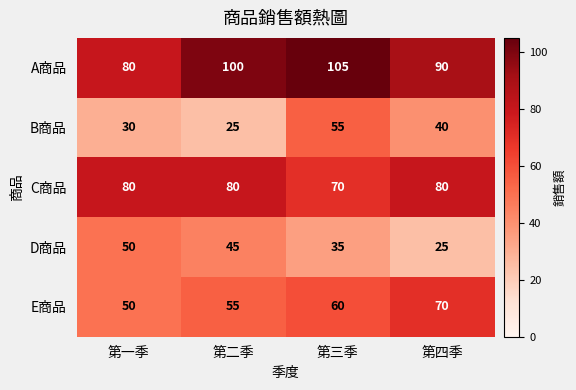

What is the total value across all series at 第三季?

325